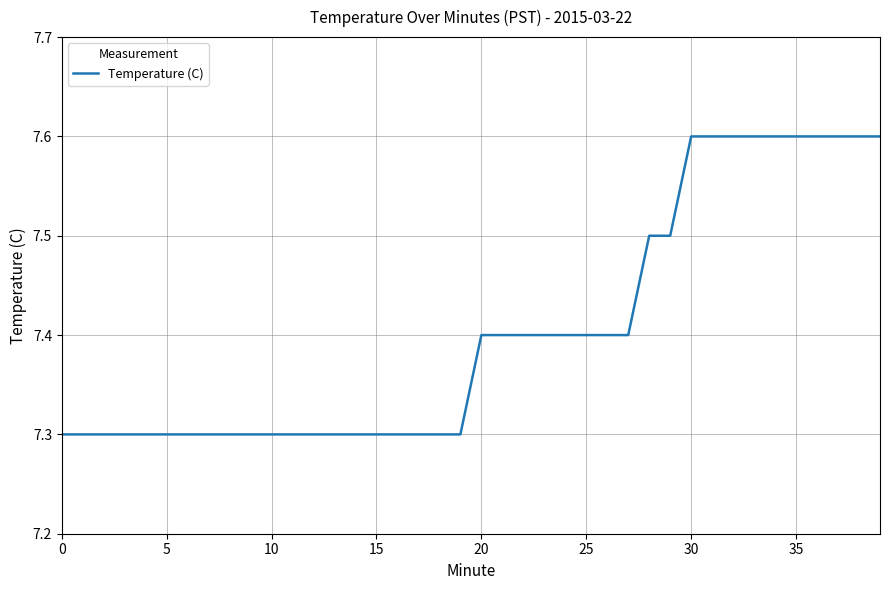

What is the smallest value displayed?

7.3